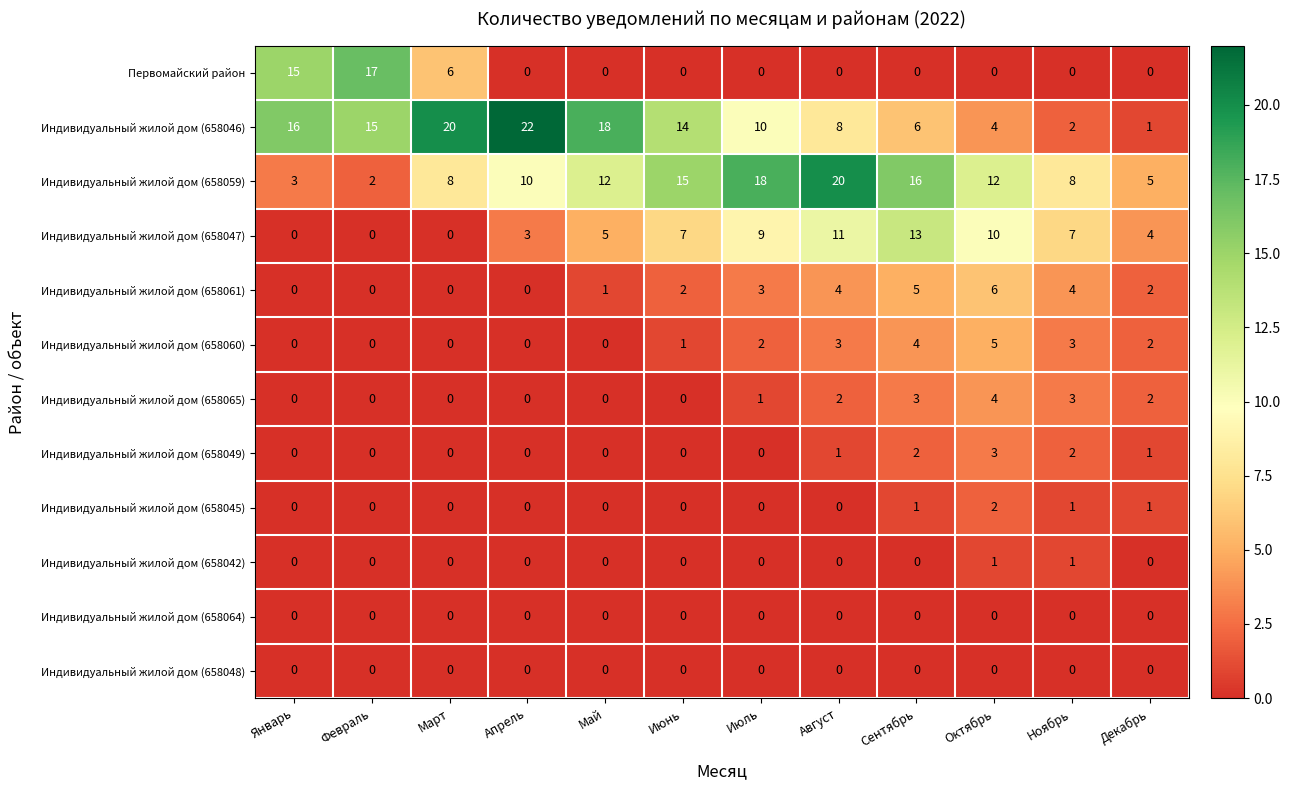

What is the maximum value shown in the chart?

22